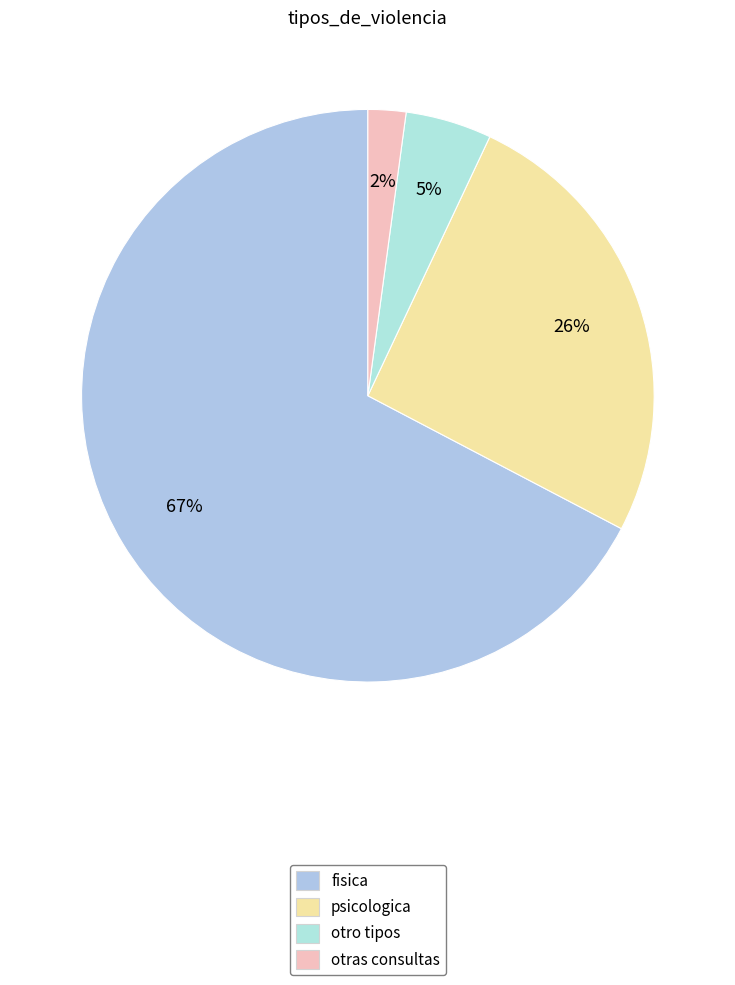

Which slice is the largest?

fisica